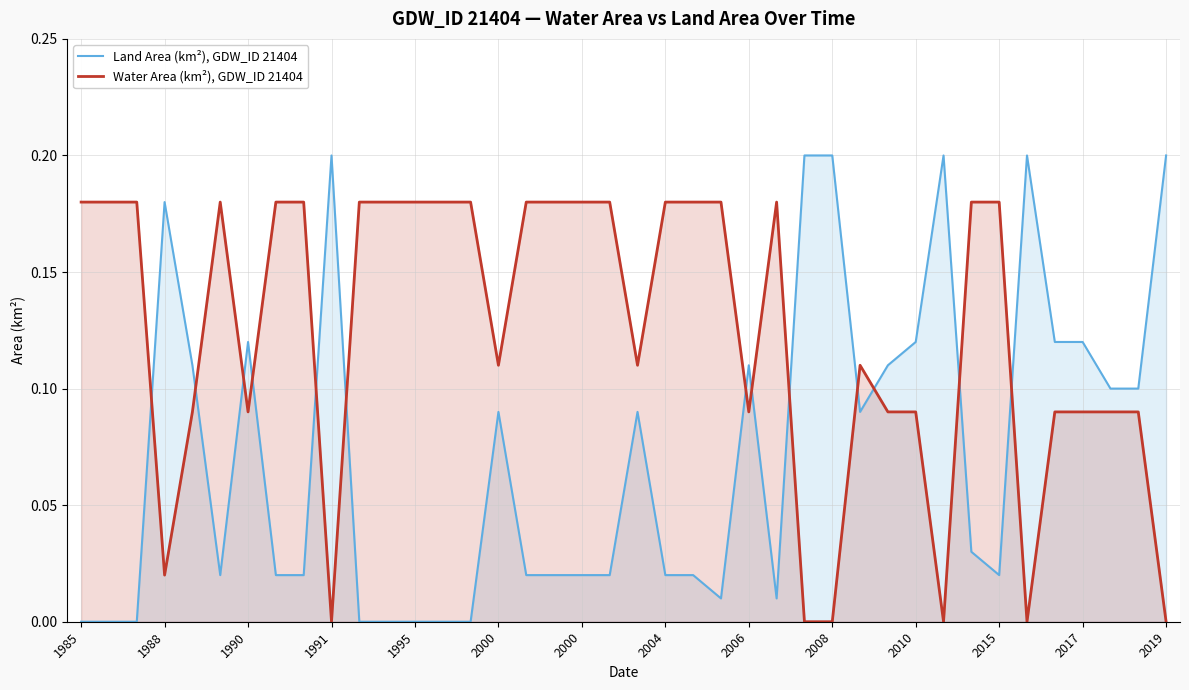

At 38, list the series in order from smallest to largest.

Water Area (km²), GDW_ID 21404, Land Area (km²), GDW_ID 21404